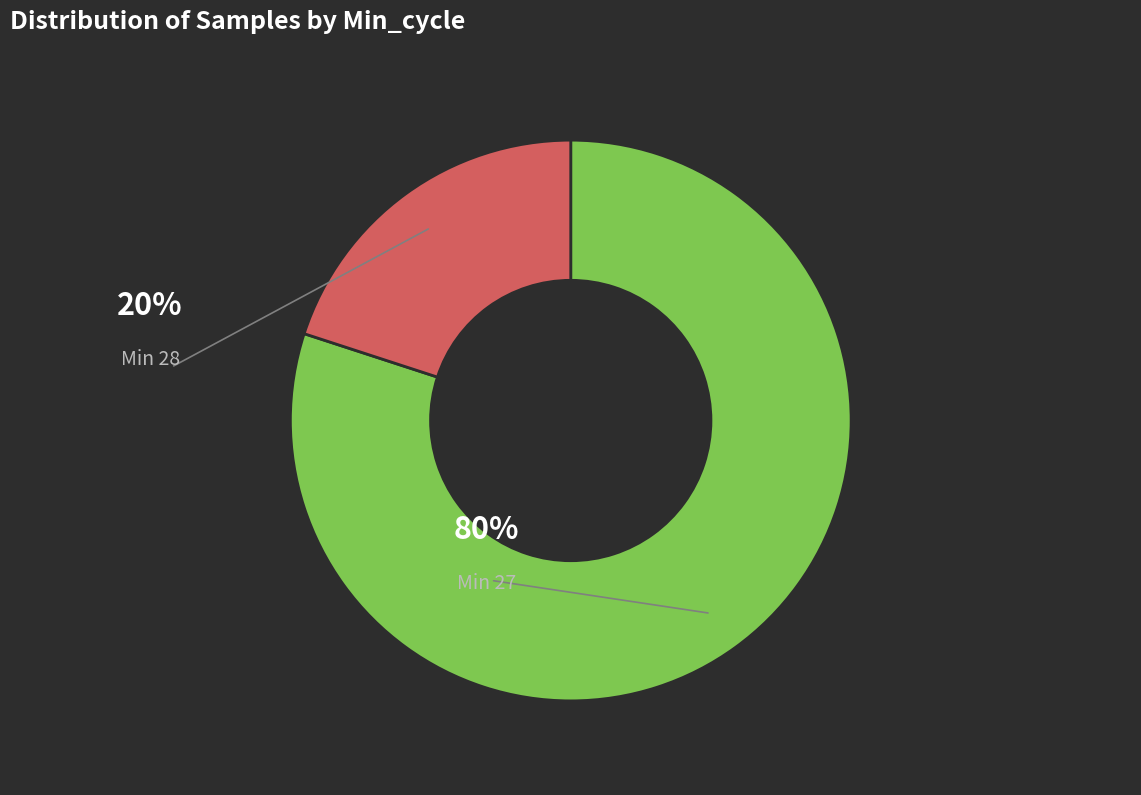

Which has a higher value, Min 27 or Min 28?

Min 27